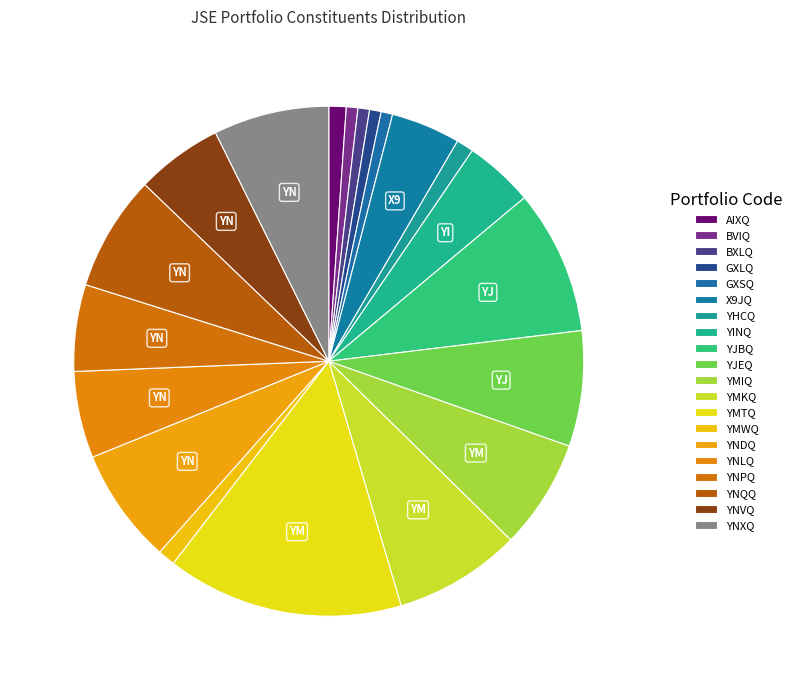

How many slices are in this pie chart?

20